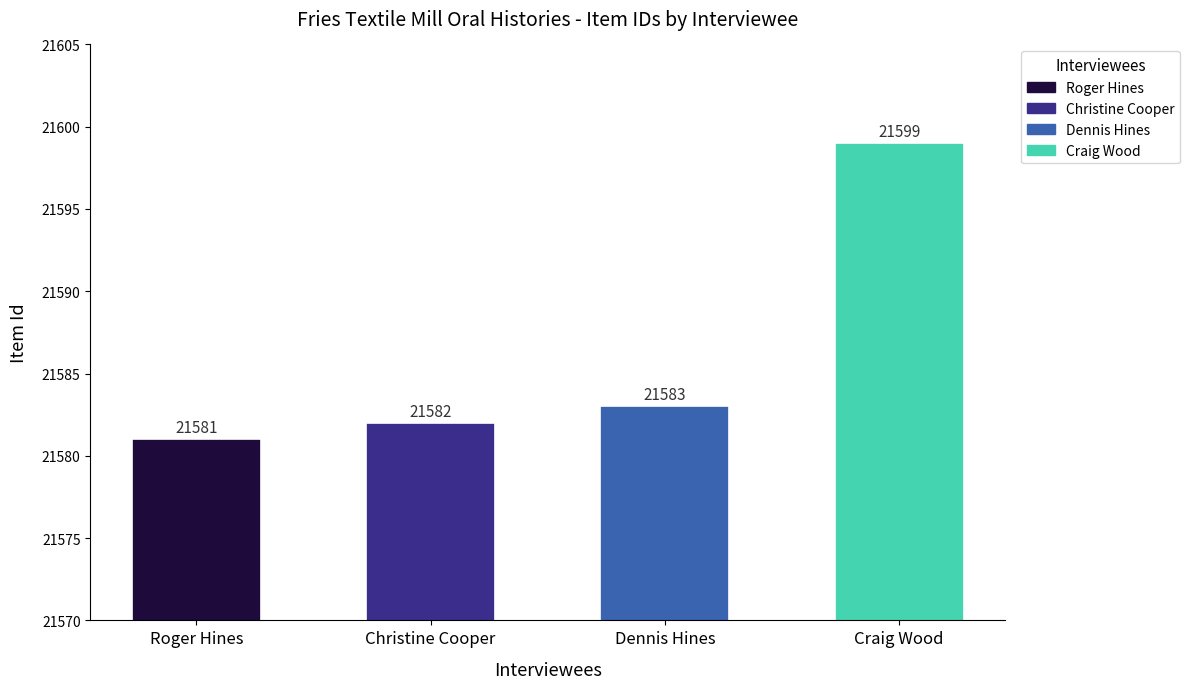

Rank the categories by value from highest to lowest.

Craig Wood, Dennis Hines, Christine Cooper, Roger Hines